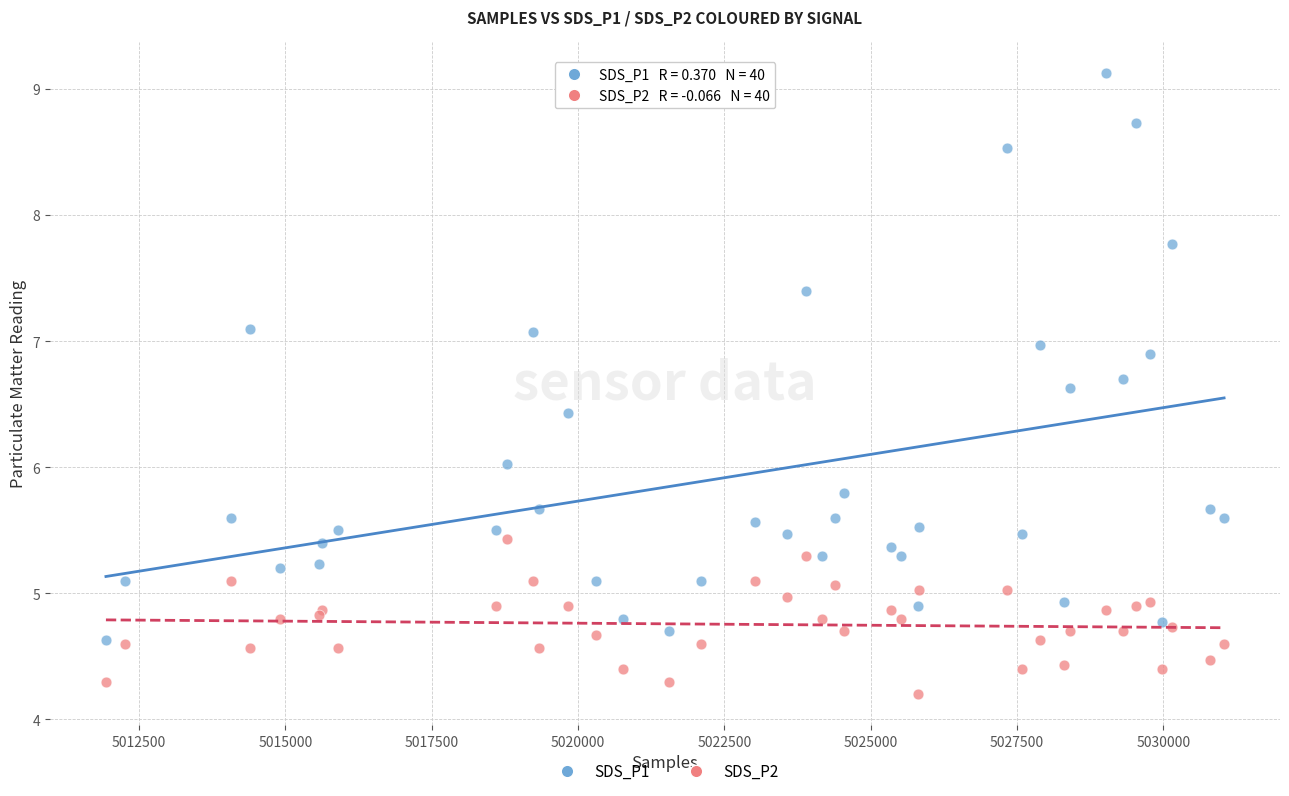

What are all the series names shown in the legend?

SDS_P1, SDS_P2